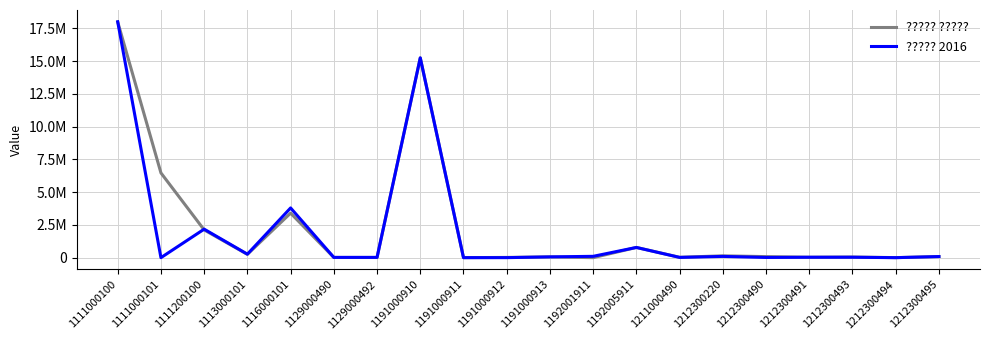

Which category has the highest value in the ????? 2016 series?

1111000100